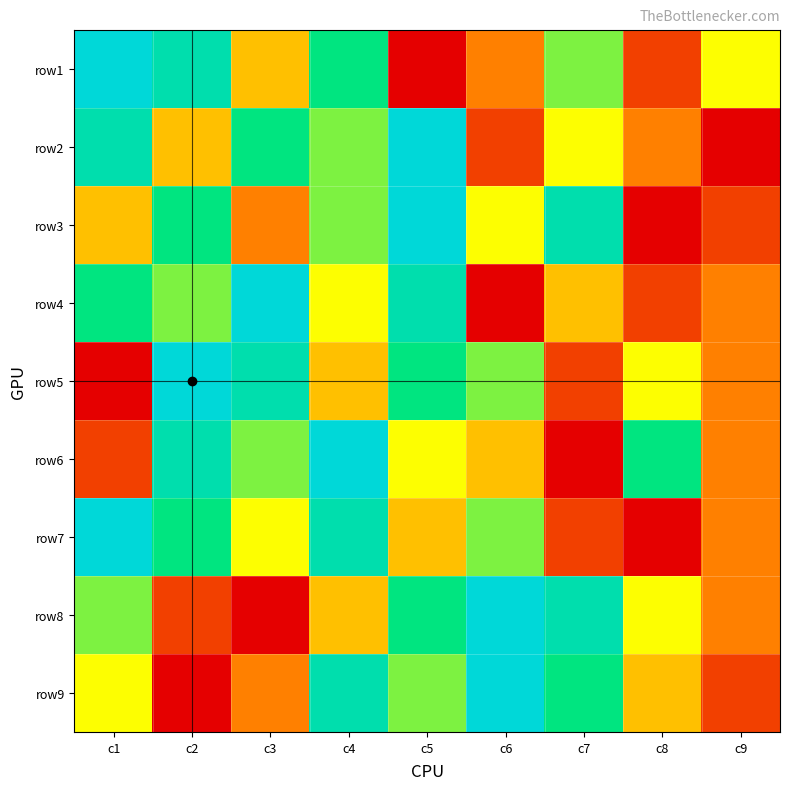

Reading left to right, list all the values displayed in this chart.

row1: c1=9	c2=8	c3=4	c4=7	c5=1	c6=3	c7=6	c8=2	c9=5
row2: c1=8	c2=4	c3=7	c4=6	c5=9	c6=2	c7=5	c8=3	c9=1
row3: c1=4	c2=7	c3=3	c4=6	c5=9	c6=5	c7=8	c8=1	c9=2
row4: c1=7	c2=6	c3=9	c4=5	c5=8	c6=1	c7=4	c8=2	c9=3
row5: c1=1	c2=9	c3=8	c4=4	c5=7	c6=6	c7=2	c8=5	c9=3
row6: c1=2	c2=8	c3=6	c4=9	c5=5	c6=4	c7=1	c8=7	c9=3
row7: c1=9	c2=7	c3=5	c4=8	c5=4	c6=6	c7=2	c8=1	c9=3
row8: c1=6	c2=2	c3=1	c4=4	c5=7	c6=9	c7=8	c8=5	c9=3
row9: c1=5	c2=1	c3=3	c4=8	c5=6	c6=9	c7=7	c8=4	c9=2